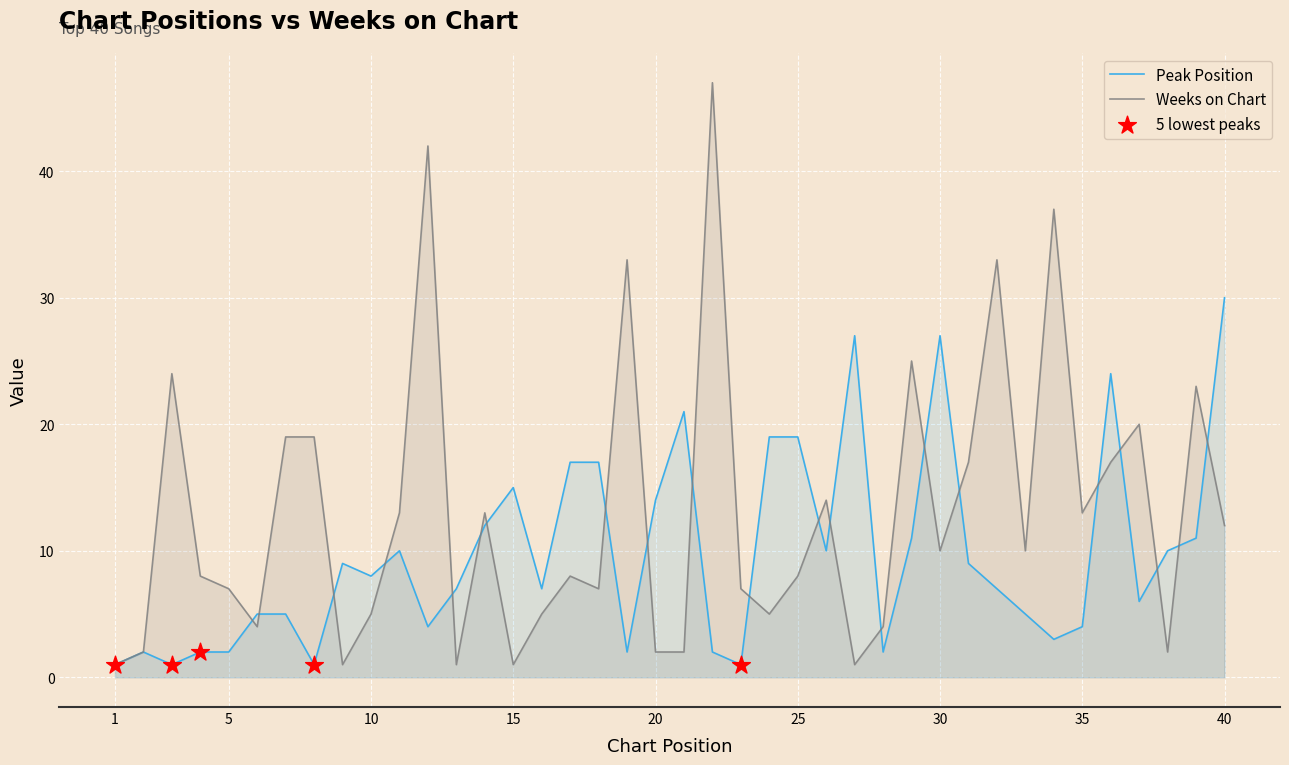

Which series reaches the minimum Y coordinate?

Peak Position